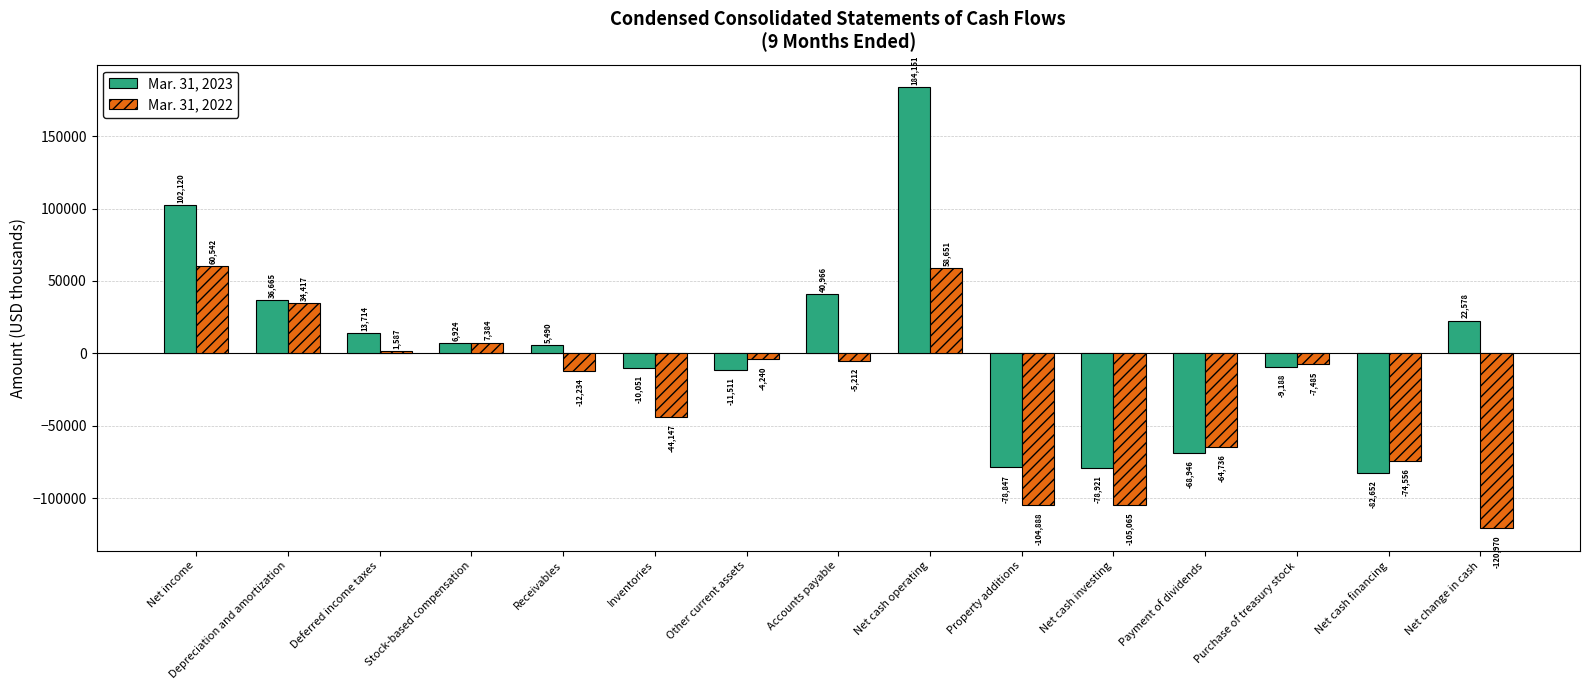

At Purchase of treasury stock, list the series in order from largest to smallest.

Mar. 31, 2022, Mar. 31, 2023